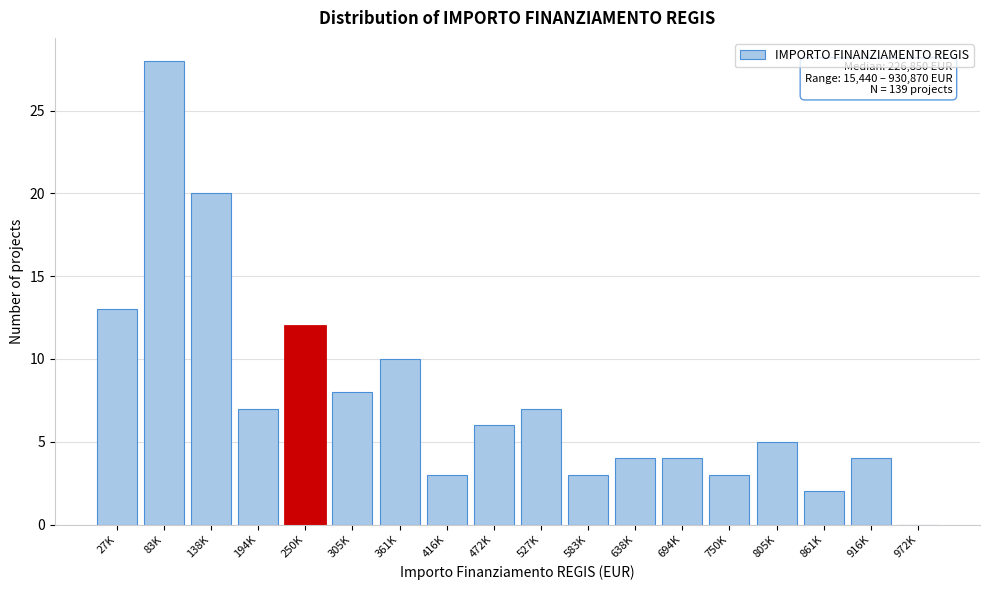

Reading left to right, what are all the values shown in this chart?

27K=13	83K=28	138K=20	194K=7	250K=12	305K=8	361K=10	416K=3	472K=6	527K=7	583K=3	638K=4	694K=4	750K=3	805K=5	861K=2	916K=4	972K=0